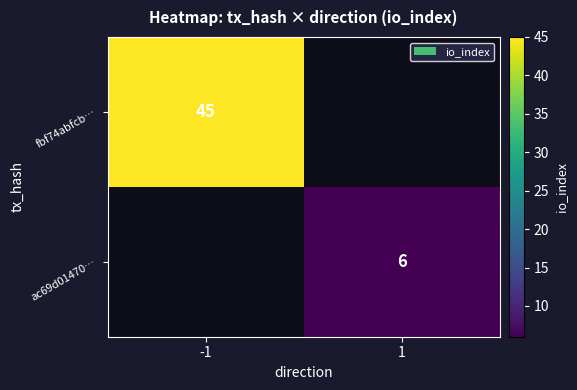

Is it true that fbf74abfcb… equals 60 at -1?

False